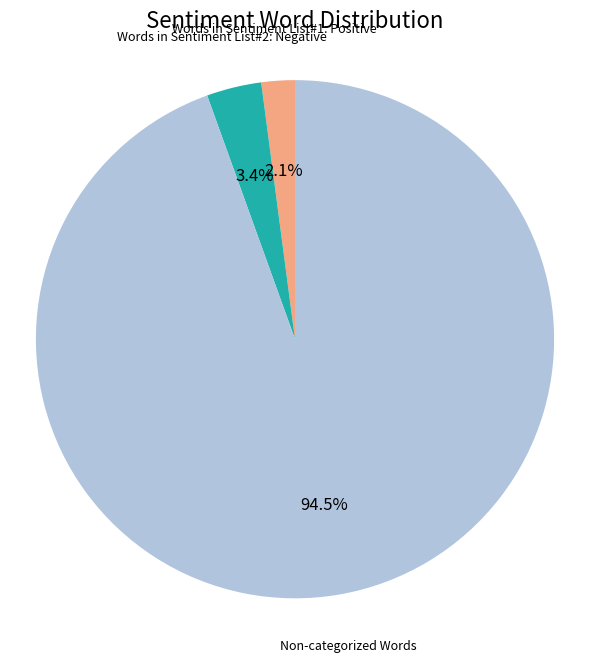

What percentage is the Words in Sentiment List#1: Positive slice, to the nearest percent?

2%